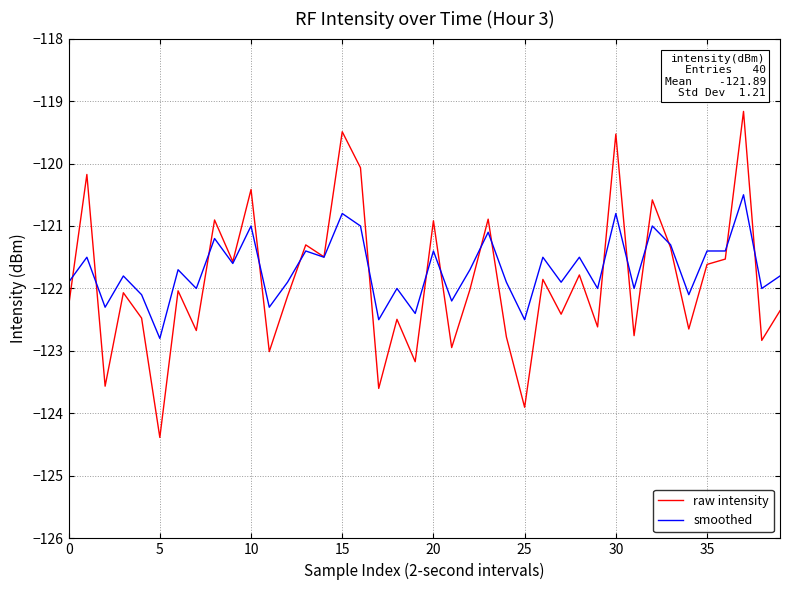

Which series has the widest spread of values?

raw intensity